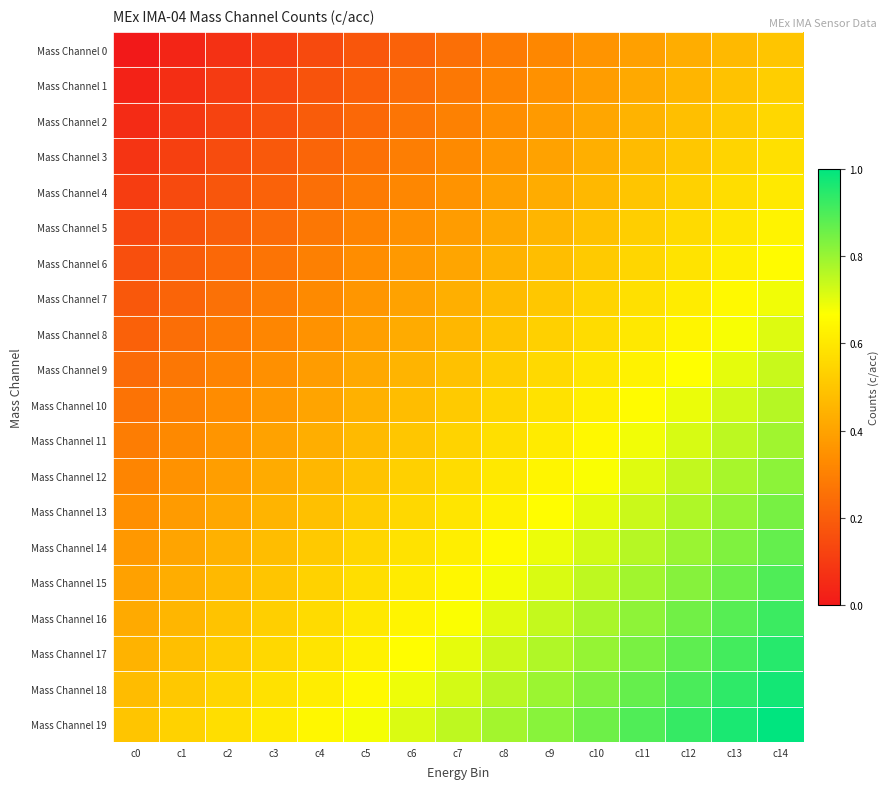

At c9, list the series in order from largest to smallest.

Mass Channel 19, Mass Channel 18, Mass Channel 17, Mass Channel 16, Mass Channel 15, Mass Channel 14, Mass Channel 13, Mass Channel 12, Mass Channel 11, Mass Channel 10, Mass Channel 9, Mass Channel 8, Mass Channel 7, Mass Channel 6, Mass Channel 5, Mass Channel 4, Mass Channel 3, Mass Channel 2, Mass Channel 1, Mass Channel 0